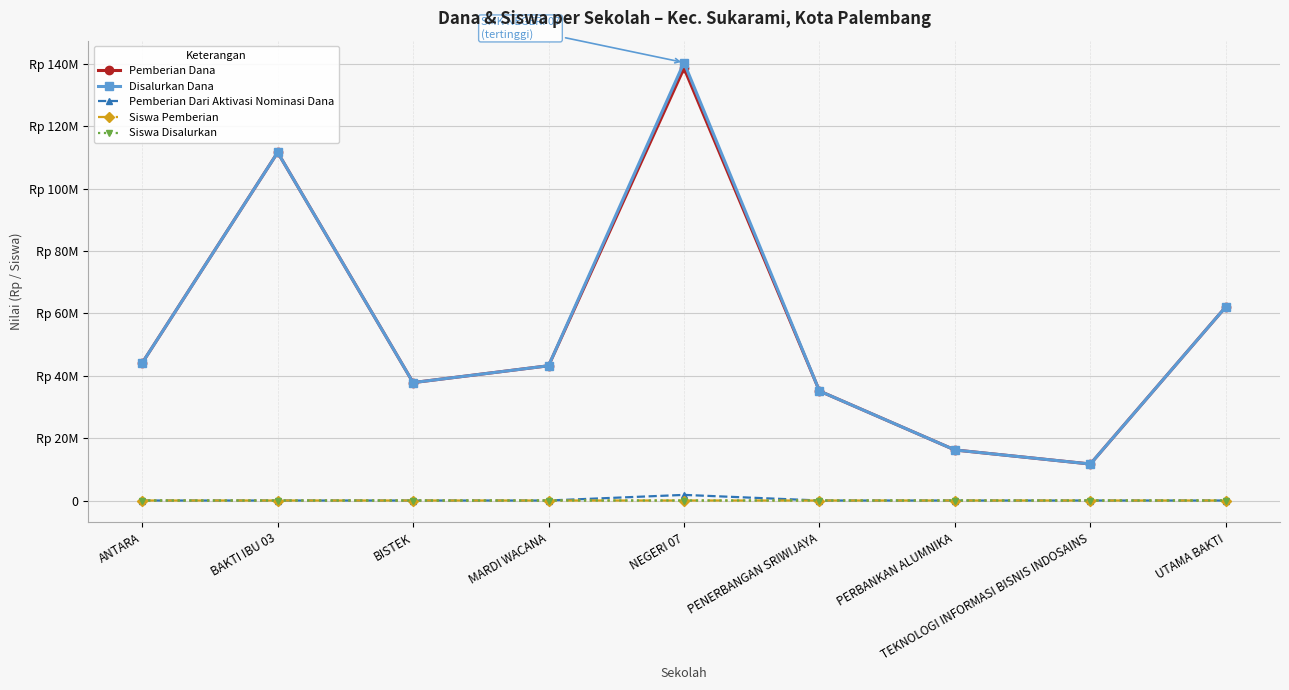

Reading left to right, what are all the values shown in this chart?

Pemberian Dana: 44100000	111600000	37800000	43200000	138600000	35100000	16200000	11700000	62100000
Disalurkan Dana: 44100000	111600000	37800000	43200000	140400000	35100000	16200000	11700000	62100000
Pemberian Dari Aktivasi Nominasi Dana: 0	0	0	0	1800000	0	0	0	0
Siswa Pemberian: 27	99	28	26	120	26	10	13	50
Siswa Disalurkan: 27	99	28	26	122	26	10	13	50